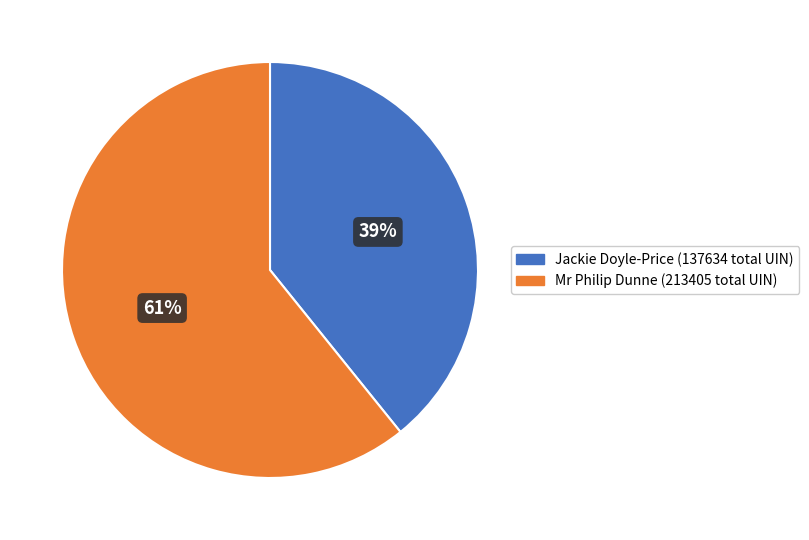

To the nearest percent, what is the difference between the largest and smallest slice percentages?

22%